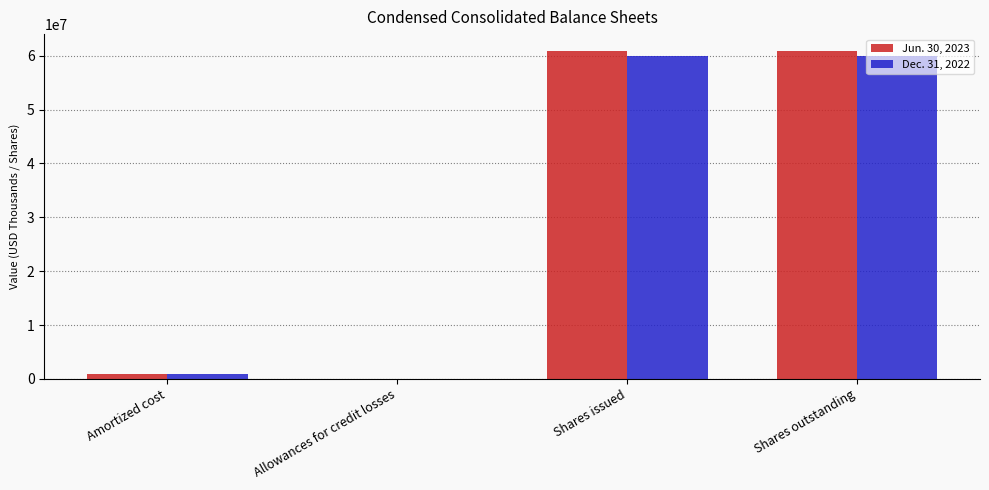

What is the sum of the Jun. 30, 2023 values at Allowances for credit losses and Shares outstanding?

60950299